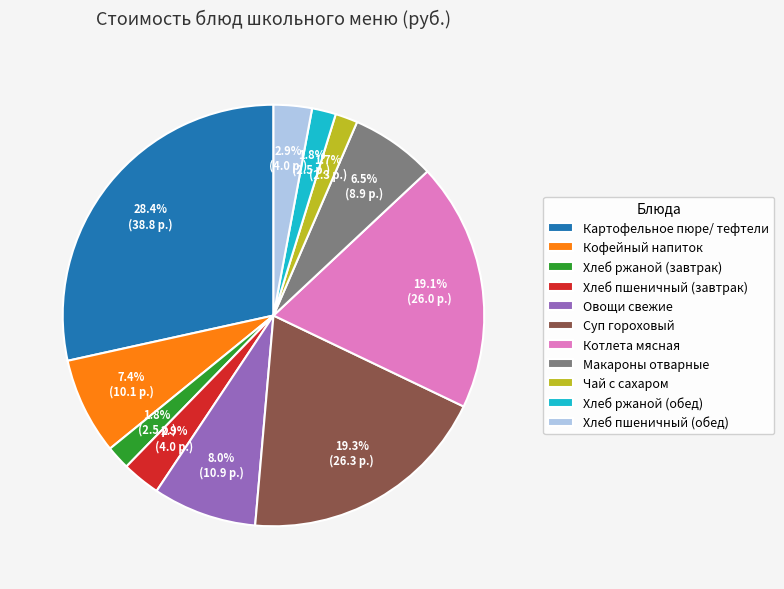

Which category has the biggest portion of the pie?

Картофельное пюре/ тефтели